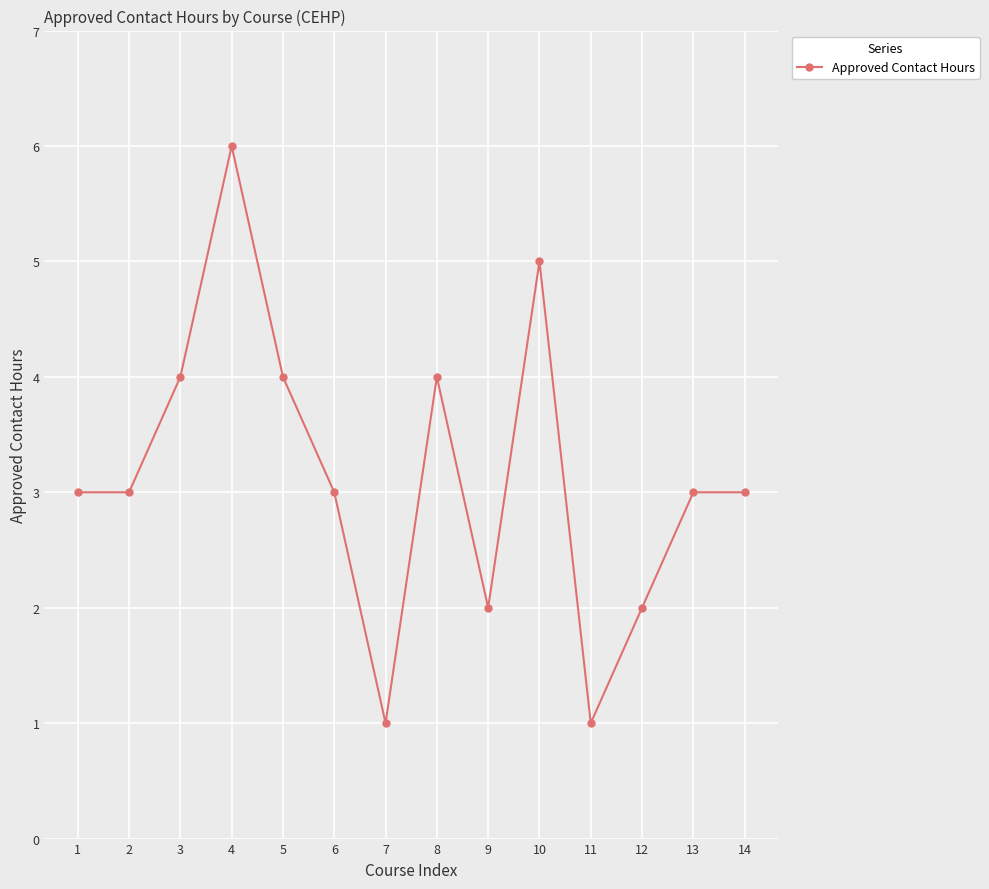

What is the difference between the maximum and minimum values?

5